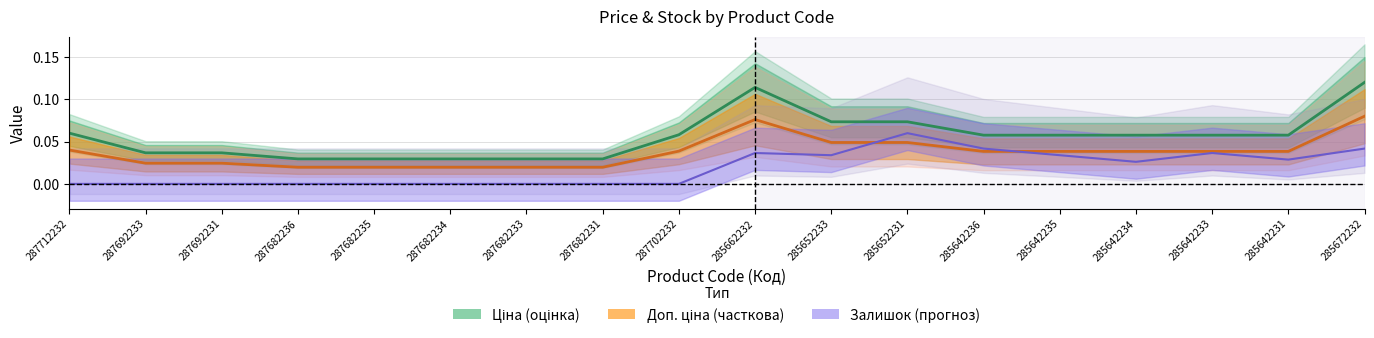

True or false: Доп. ціна and Ціна intersect in this chart.

False